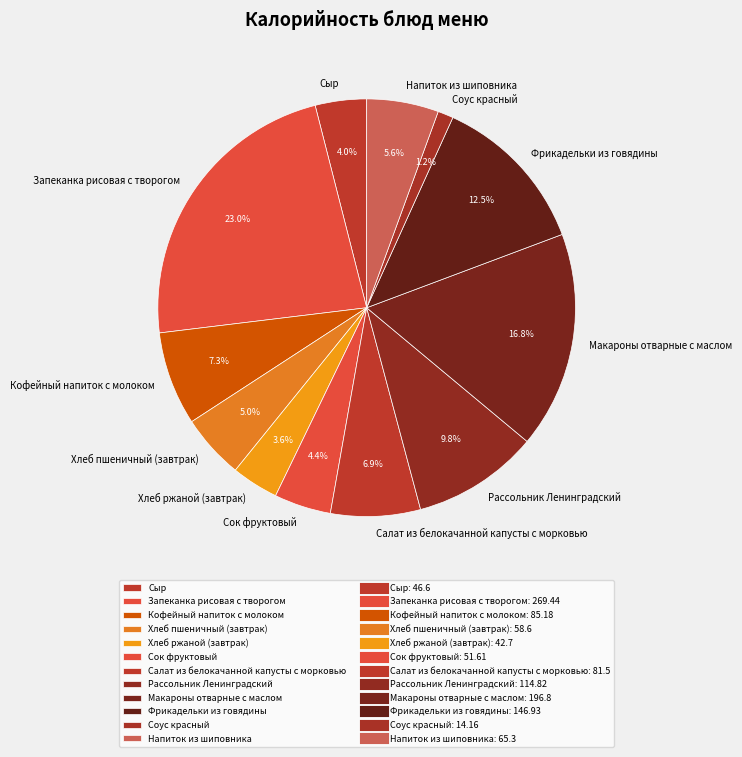

What percentage is the Запеканка рисовая с творогом slice, to the nearest percent?

23%